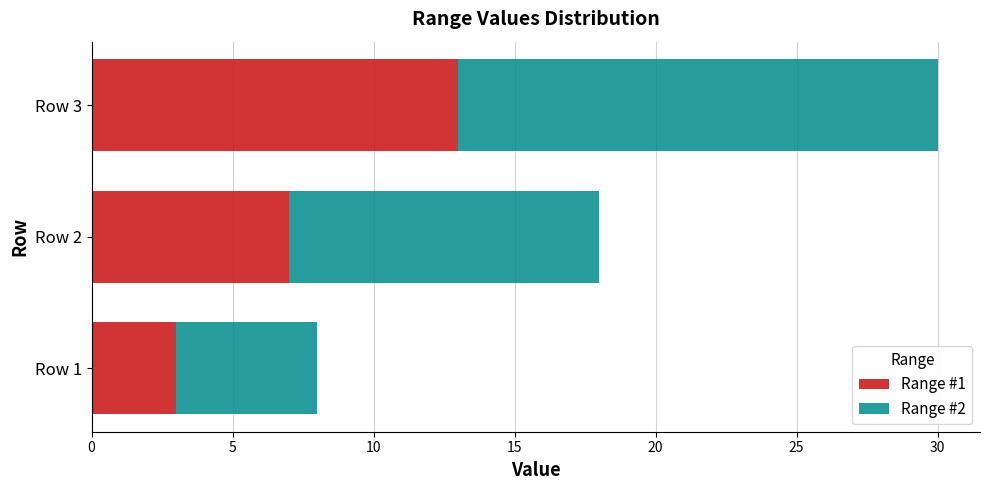

True or false: Range #1 has a value of 4 at Row 2.

False